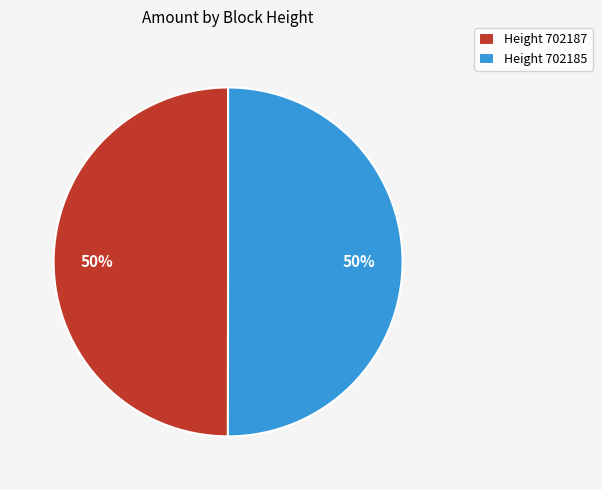

To the nearest percent, what portion does Height 702185 represent?

50%